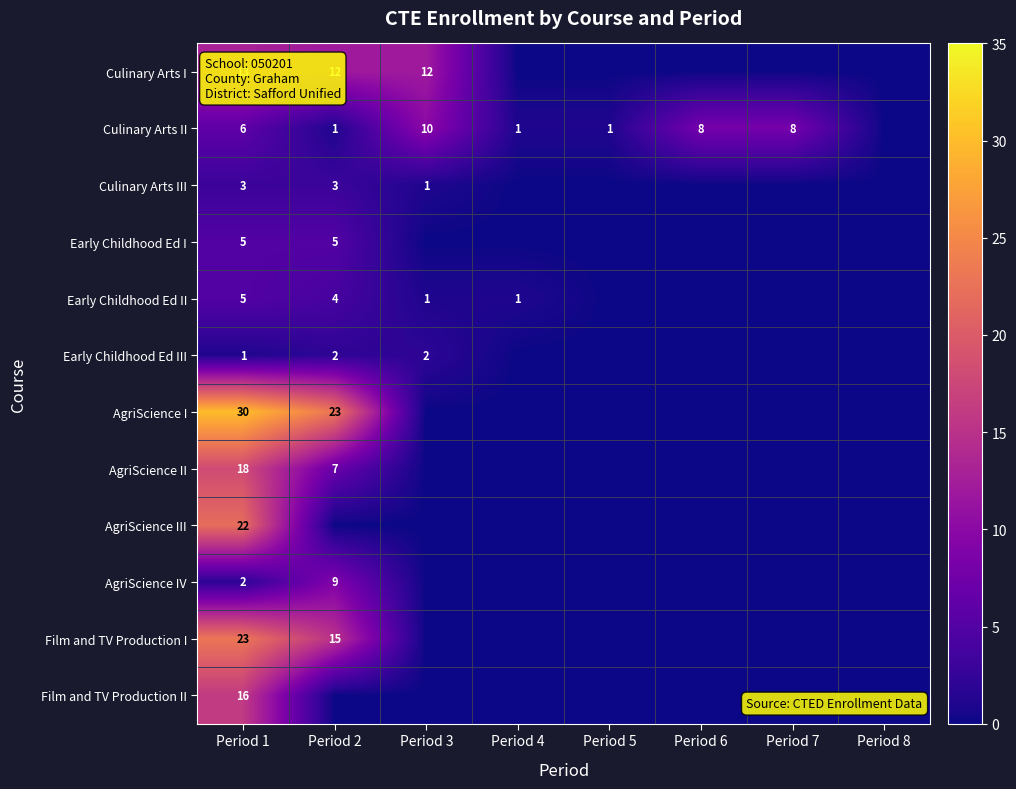

True or false: Early Childhood Ed III has a value of 3 at Period 3.

False